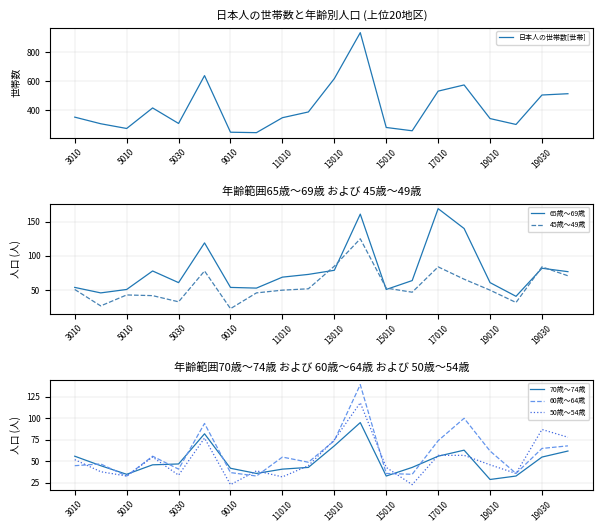

True or false: 60歳～64歳 and 70歳～74歳 intersect in this chart.

True